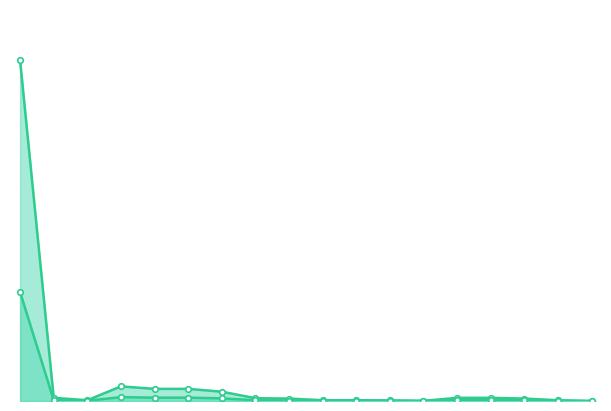

True or false: Исполнено has a value of 0.0 at 0102_100.

True